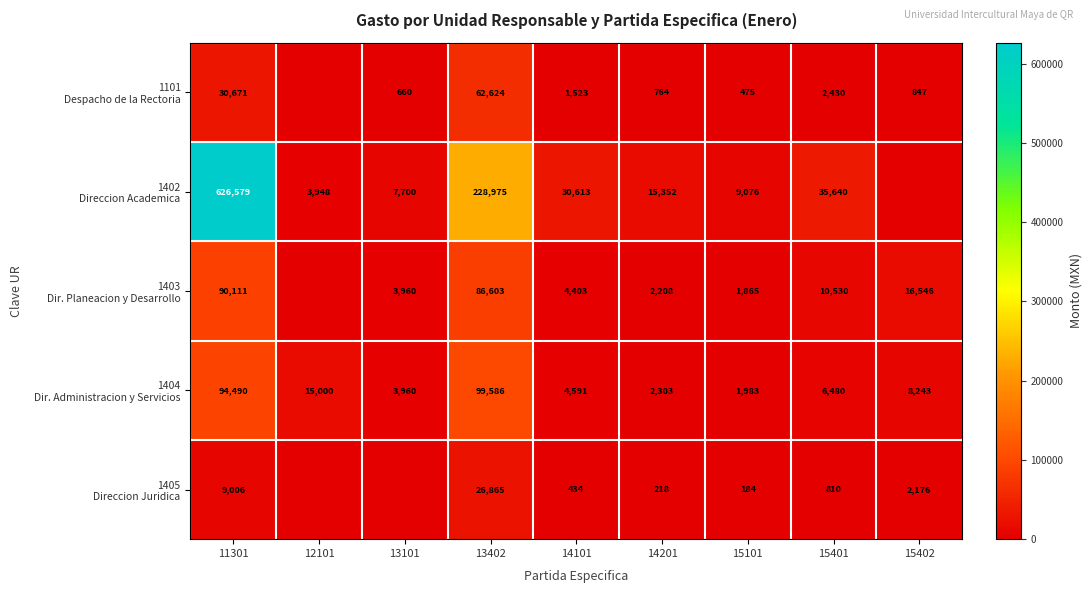

What is the total value across all series at 13402?

504653